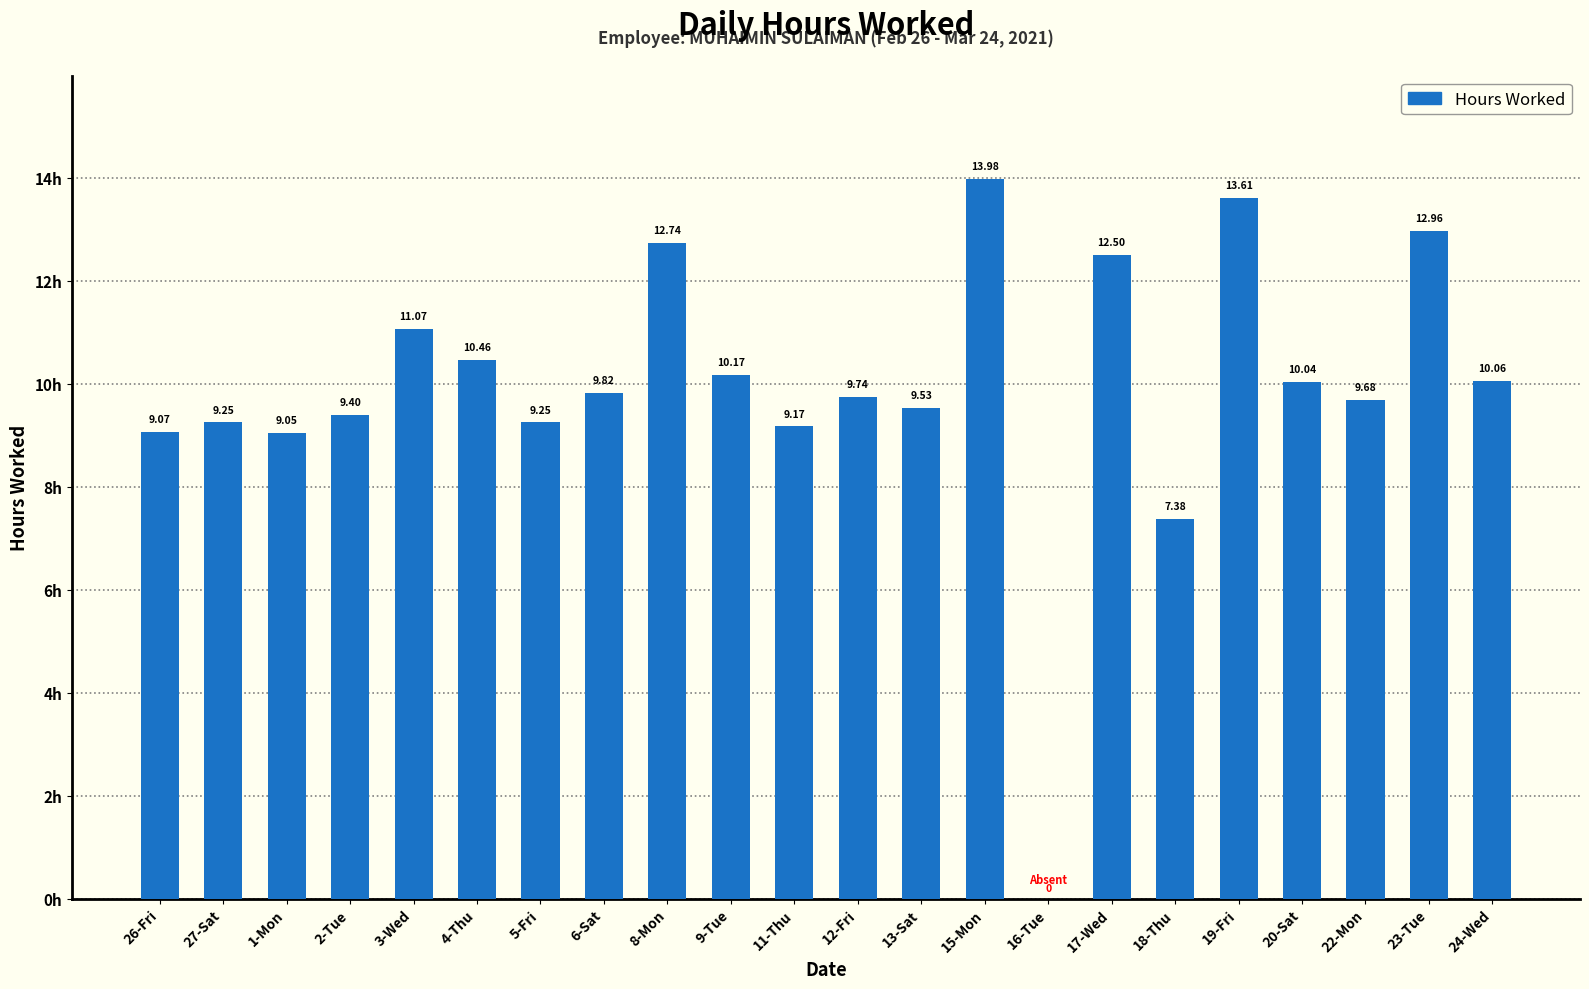

What is the sum of all values?

218.9